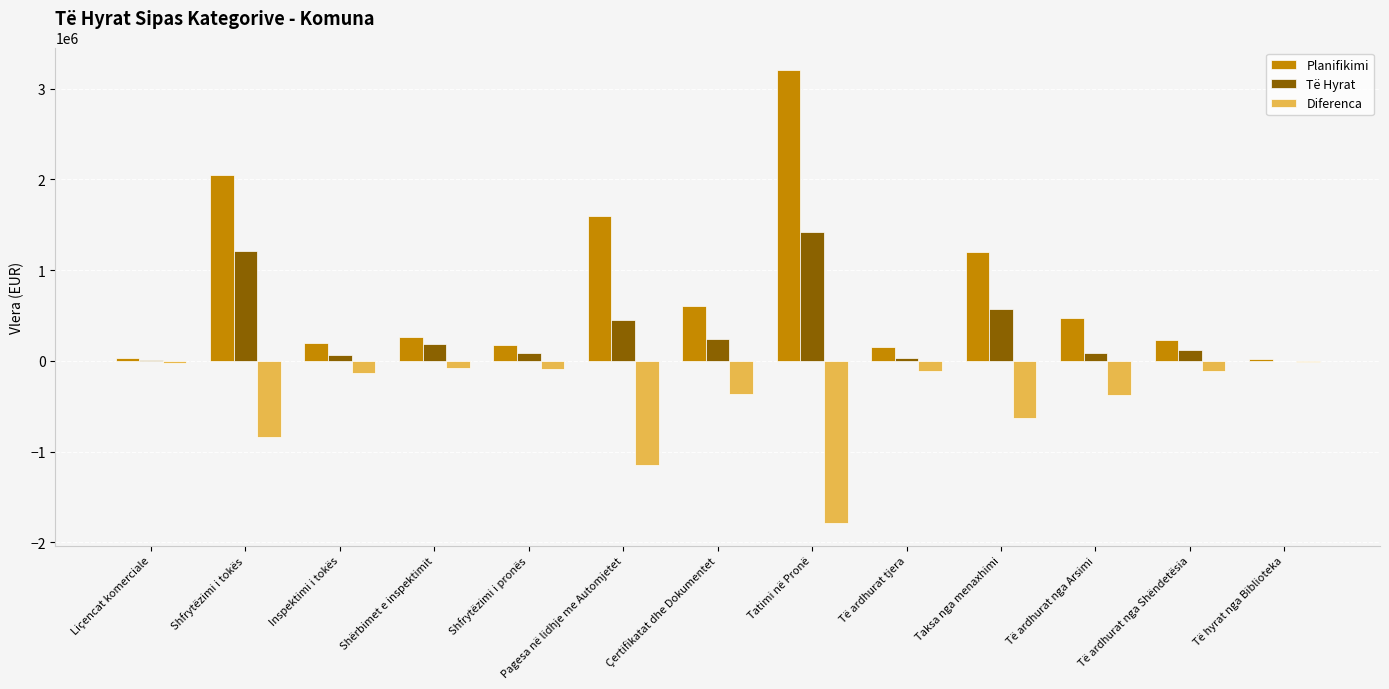

What is the difference between the Të Hyrat values at Pagesa në lidhje me Automjetet and Të ardhurat nga Arsimi?

366305.4